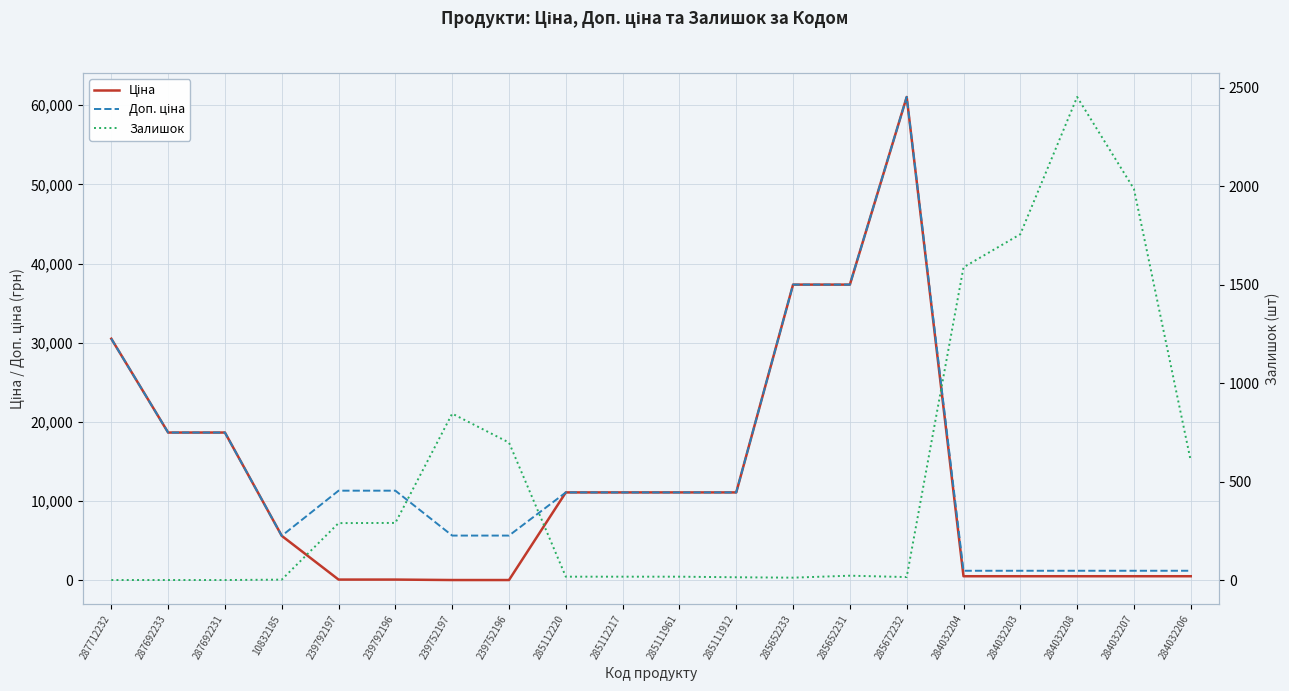

Where is the first local maximum for Залишок?

239752197